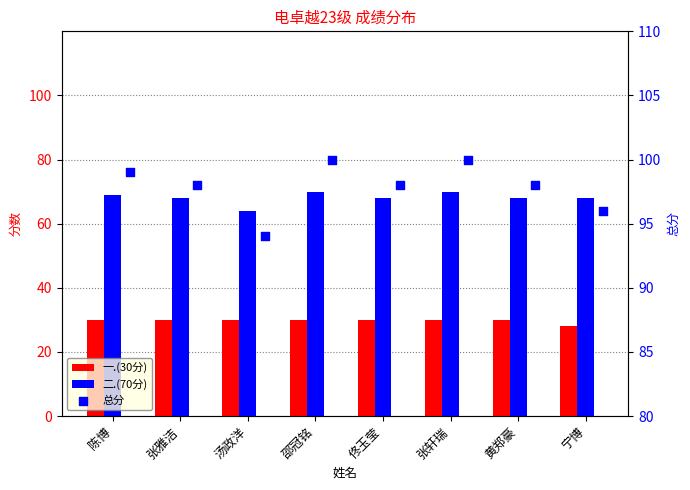

At which category is the sum across all series the highest?

邵冠铭